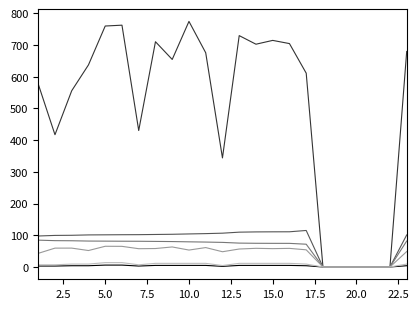

What is the maximum value shown in the chart?

774.7